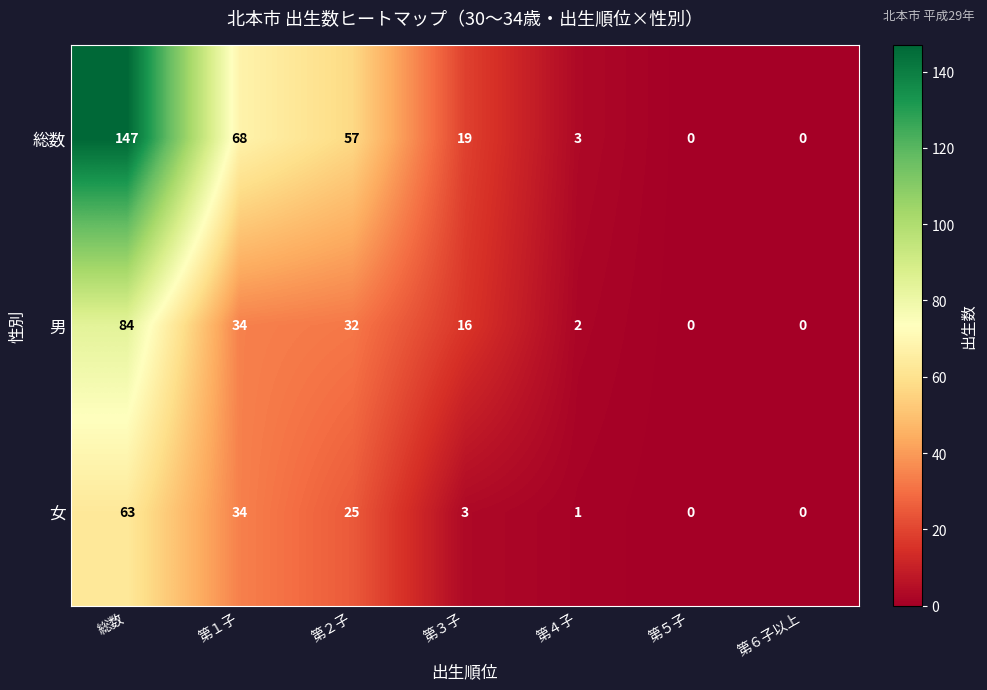

Which series has the widest spread of values?

総数